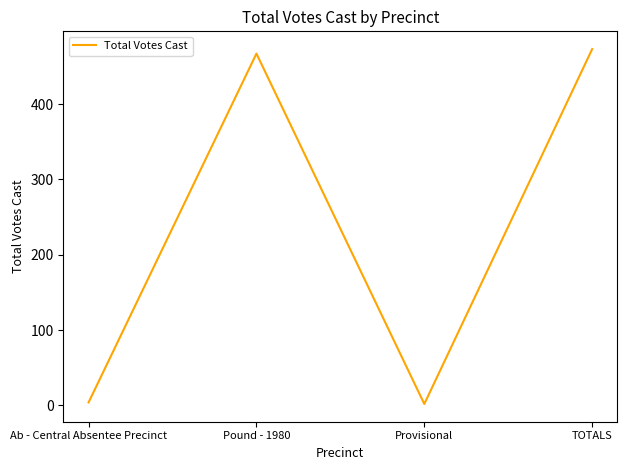

The chart shows a value of 158 at Pound - 1980. True or false?

False